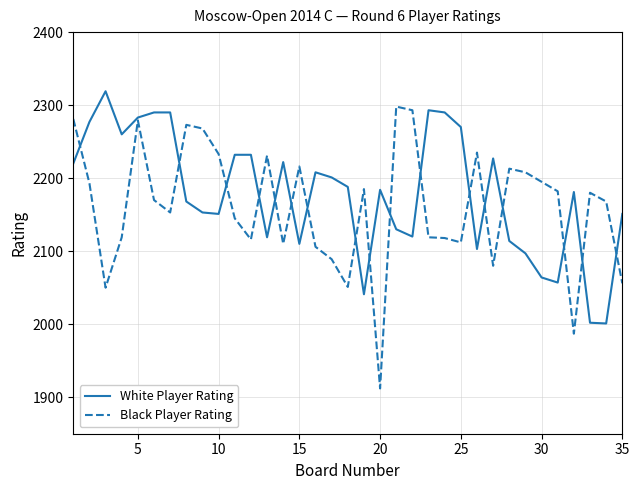

Which series has the widest spread of values?

Black Player Rating